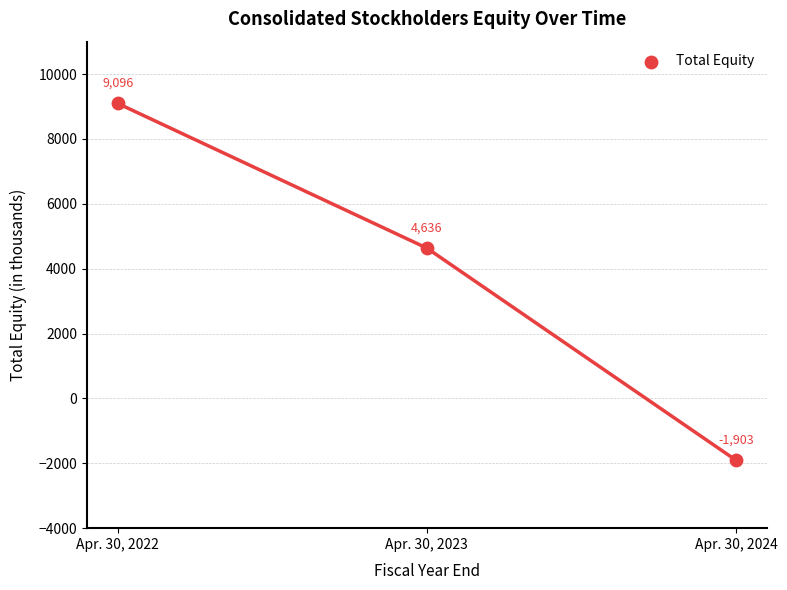

What is the range of Y values (max minus min)?

10999